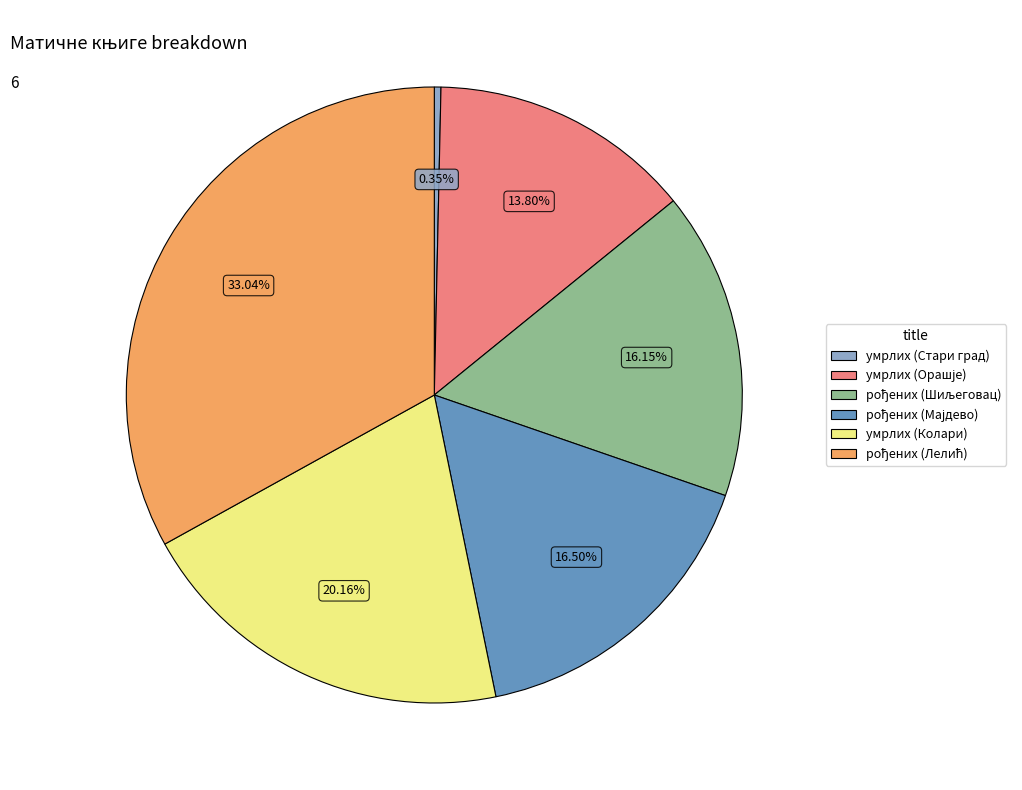

Is there a majority slice in this chart?

No